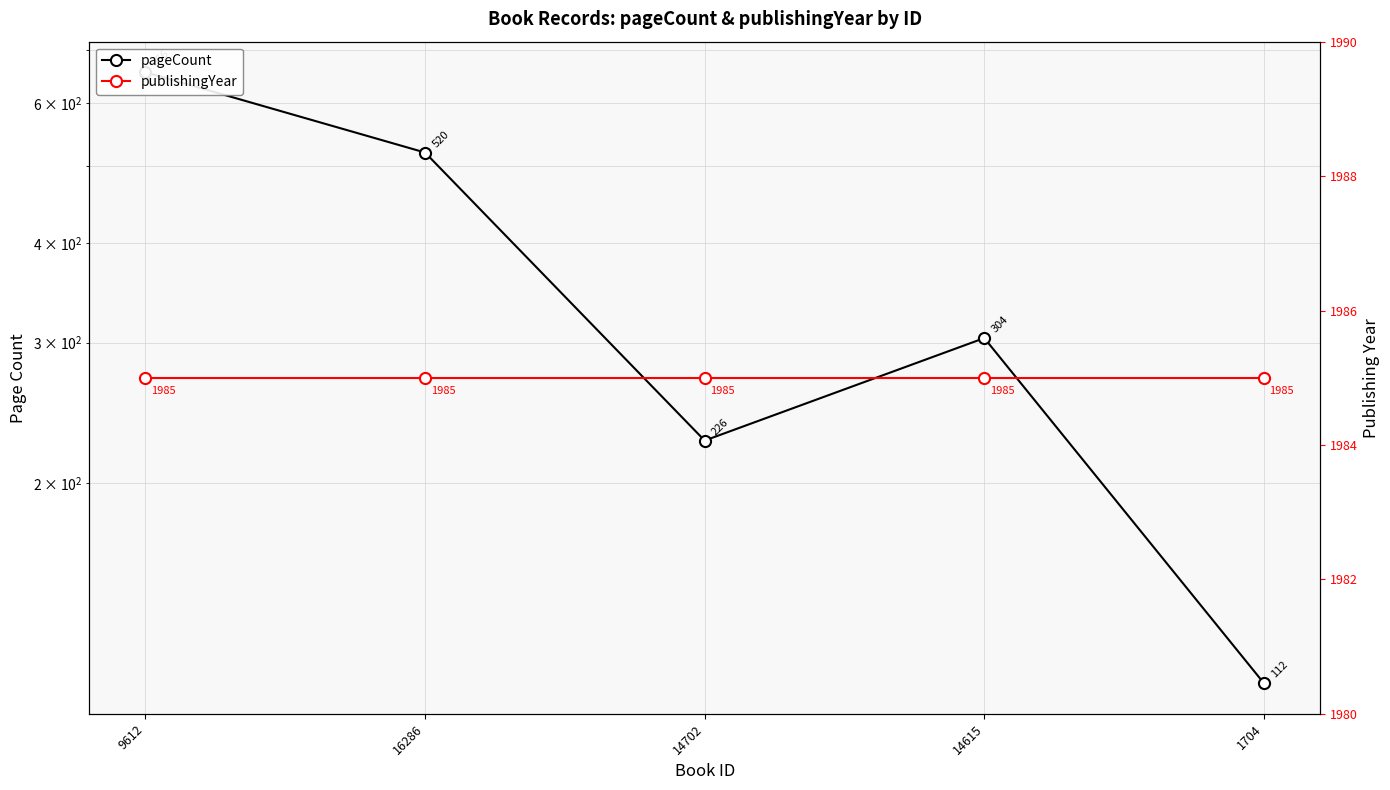

Rank the series by their maximum value, from highest to lowest.

publishingYear, pageCount